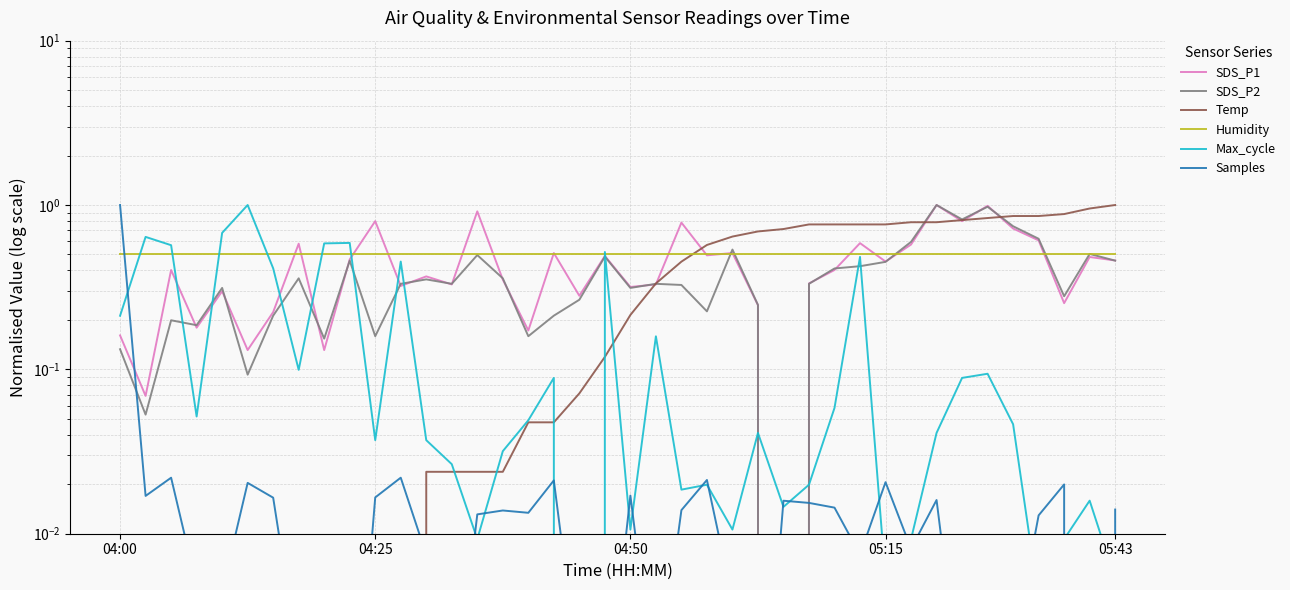

Which has a higher value, 11 or 16?

11